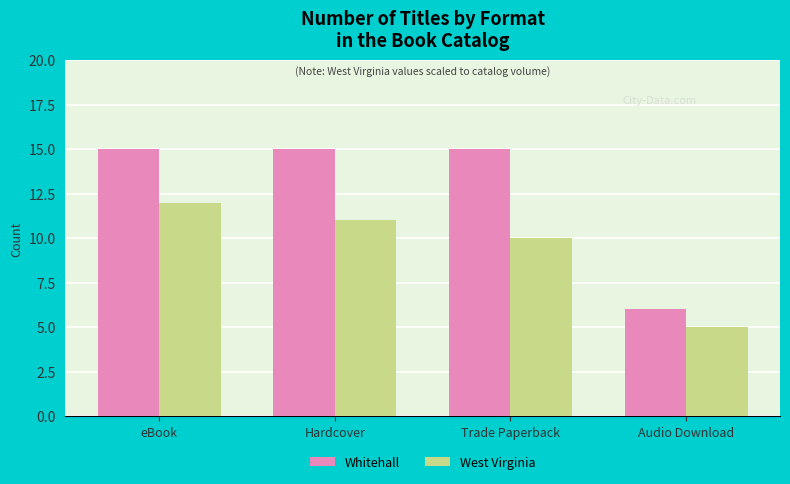

Rank the series at eBook from highest to lowest value.

Whitehall, West Virginia